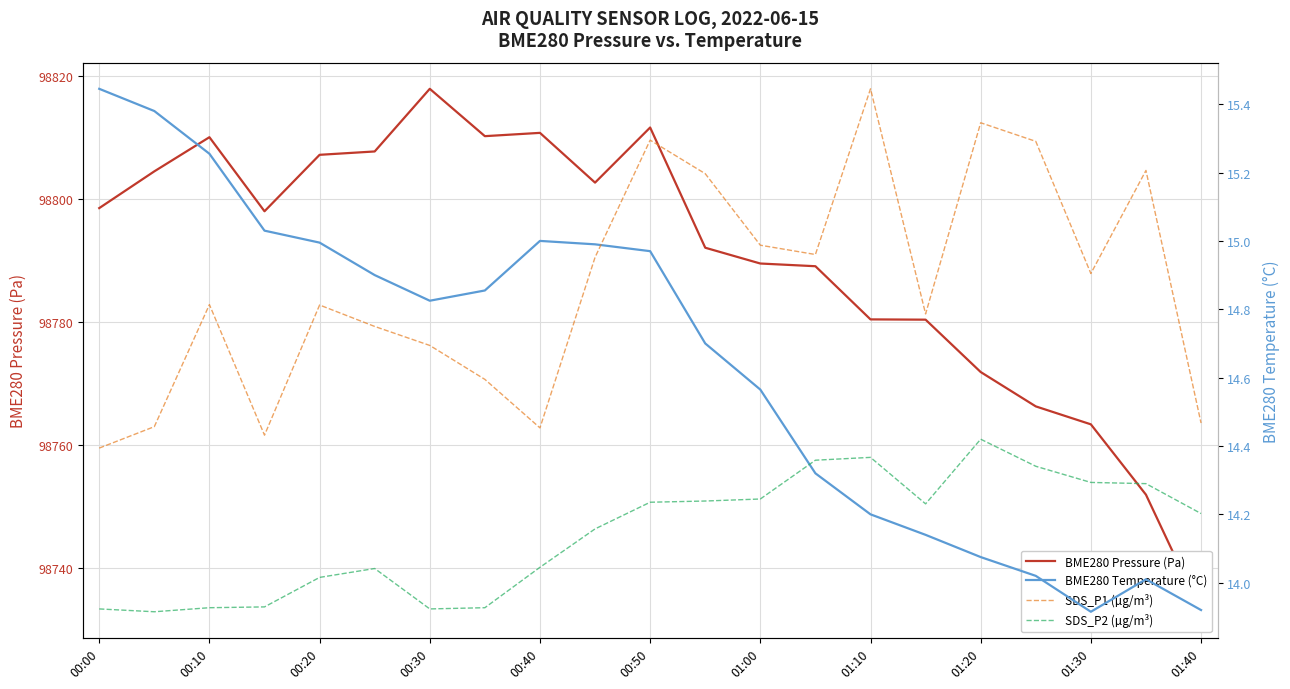

Which series has the widest spread of values?

BME280 Pressure (Pa)